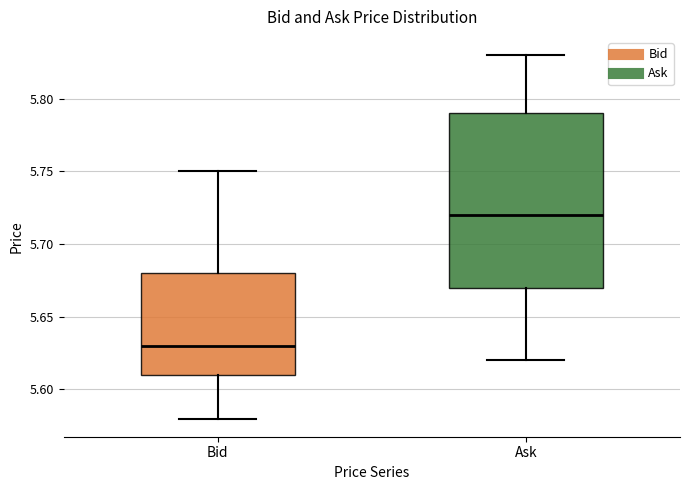

Which box's median line is the highest?

Ask